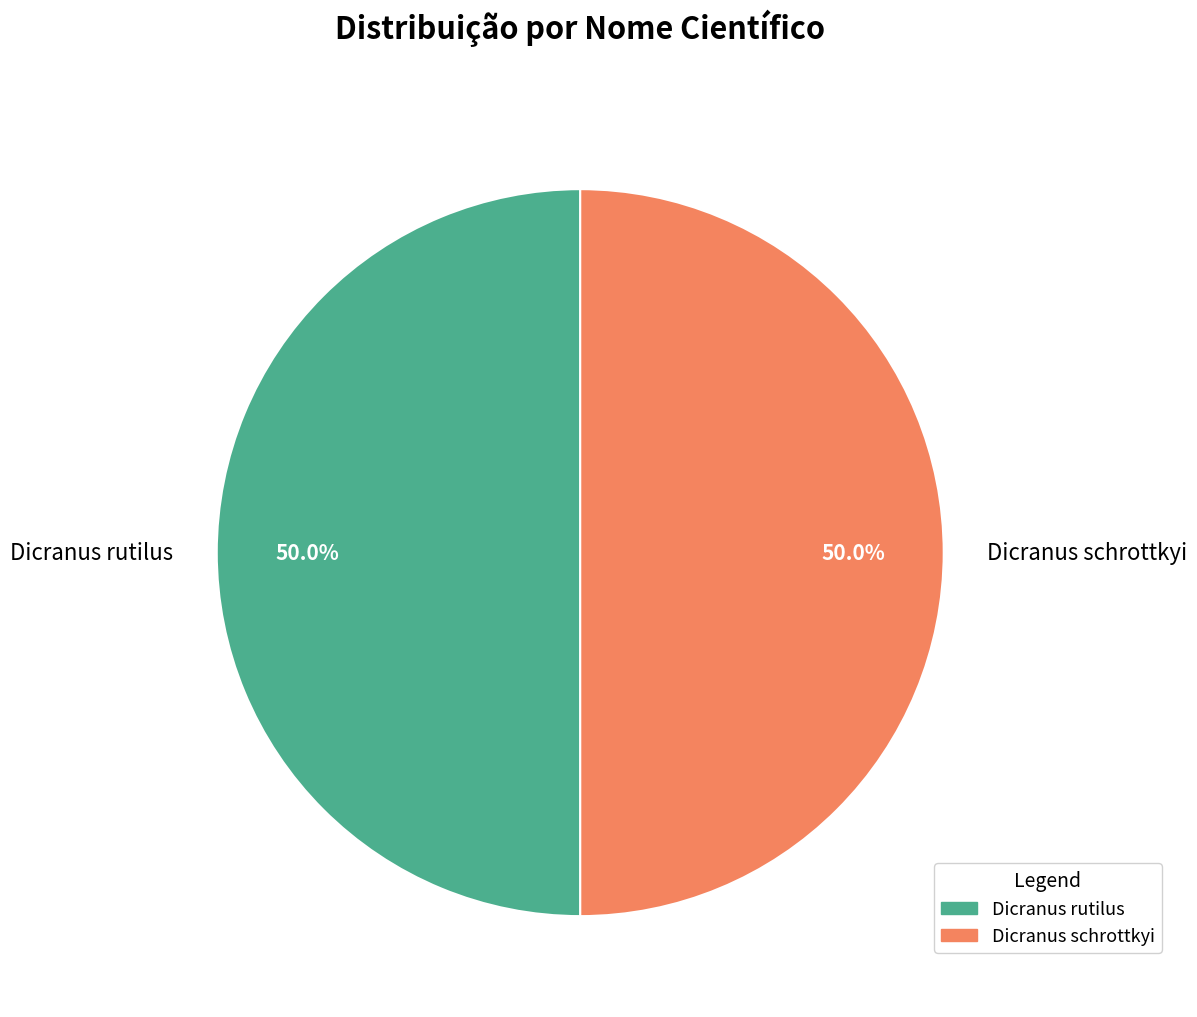

Combined, do Dicranus rutilus and Dicranus schrottkyi account for over 50%?

Yes